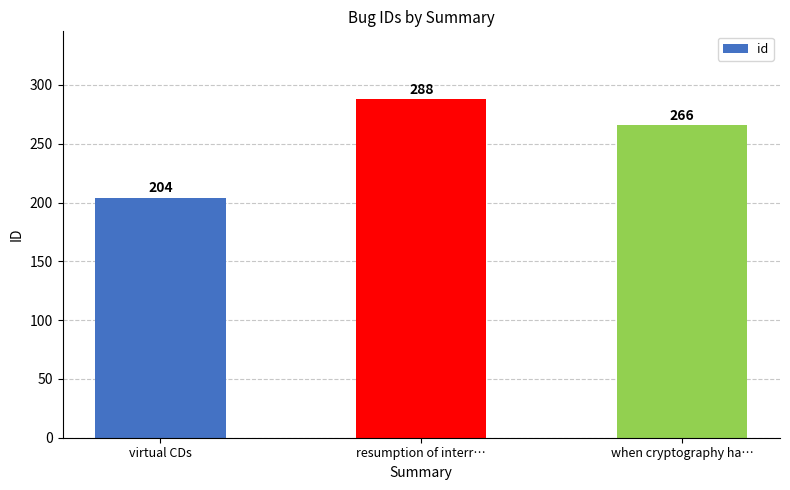

The value at when cryptography ha… is 266. True or false?

True